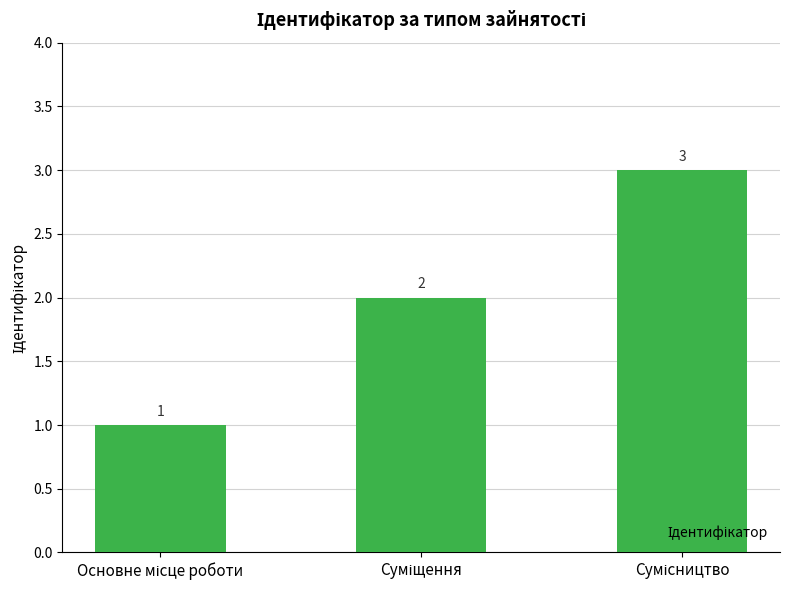

What is the maximum value shown in the chart?

3